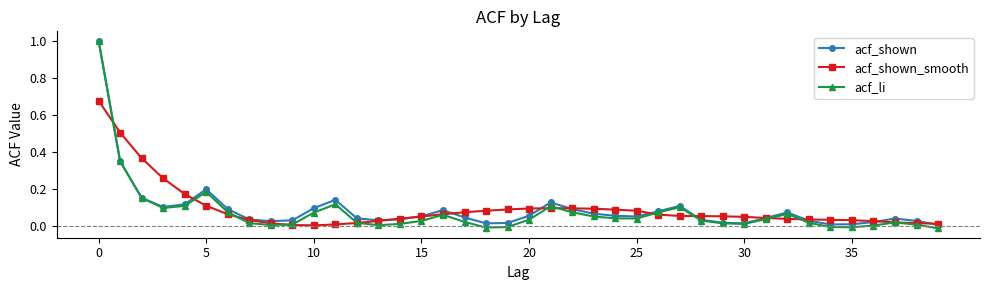

Which series has the widest spread of values?

acf_li